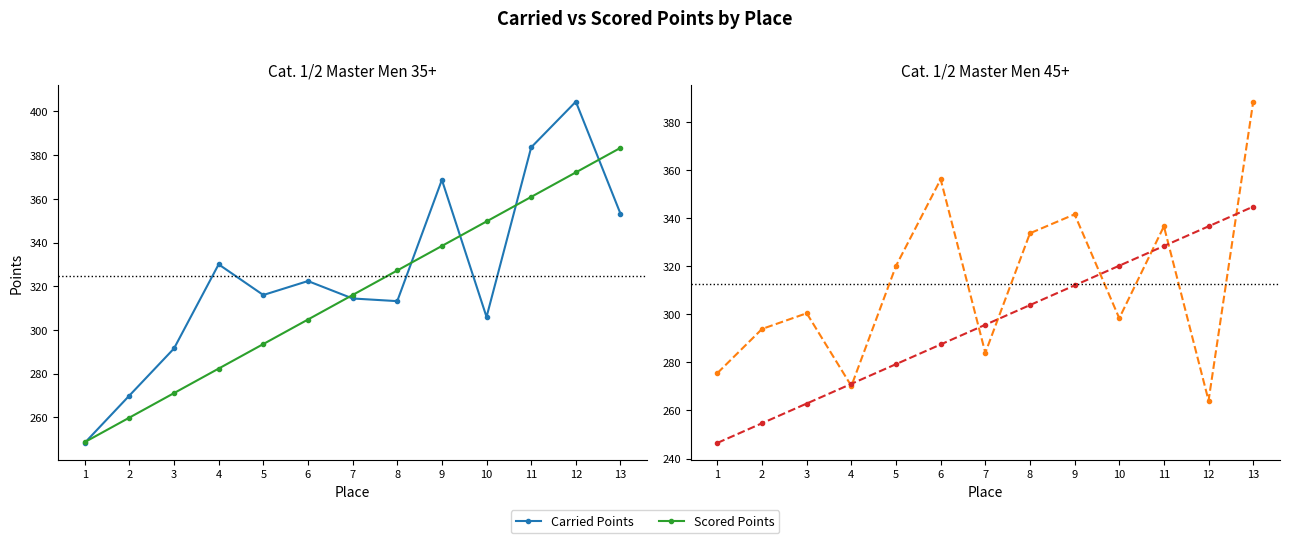

What is the difference between the Scored Points values at 11 and 7?

32.8